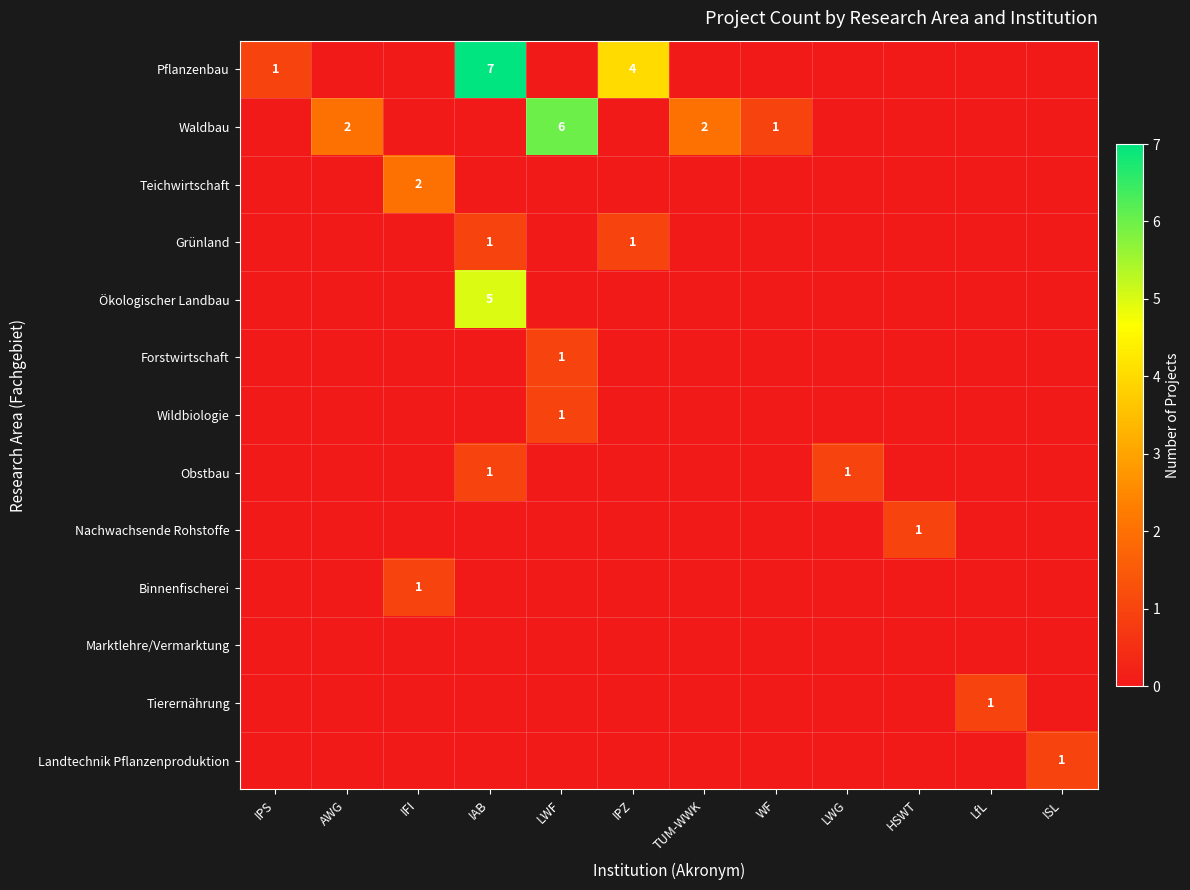

Which category has the lowest value across all series?

AWG